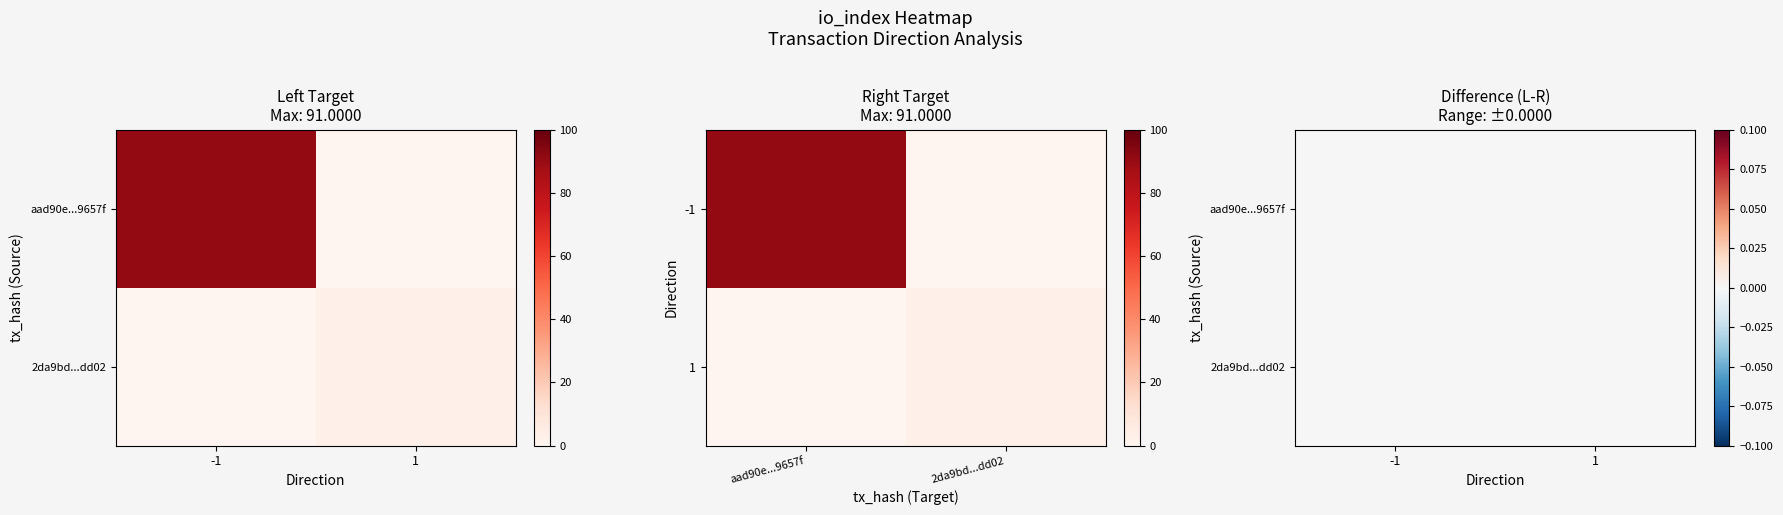

How many data points does each series have?

2